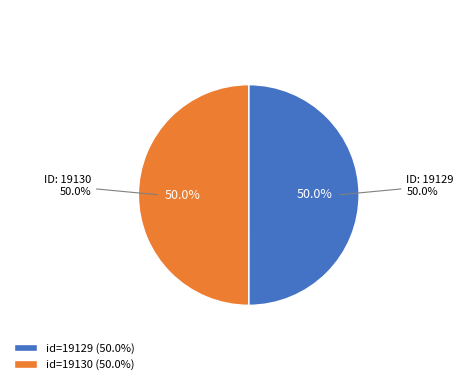

What percentage is the Then seize the moments in your power (19130) slice, to the nearest percent?

50%